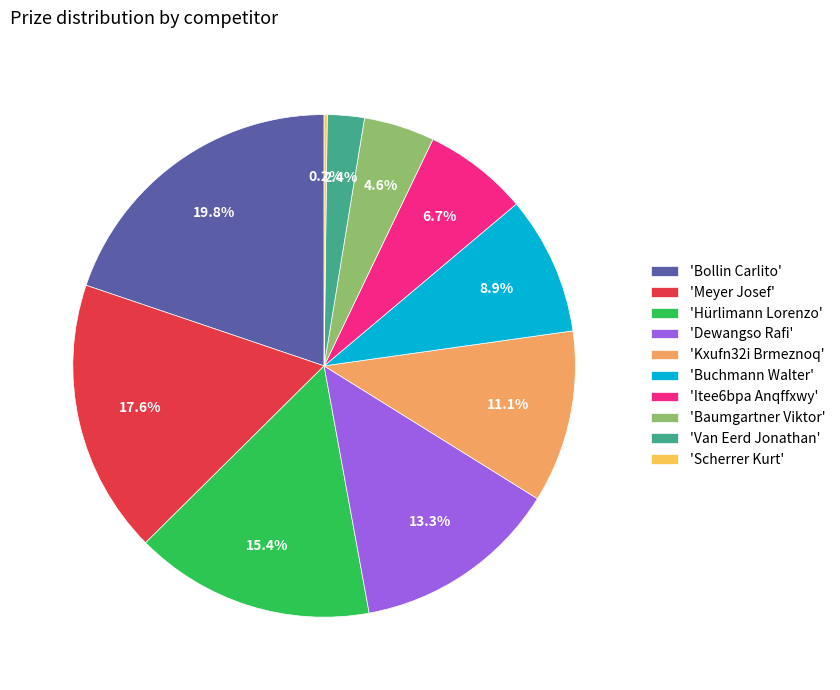

Is there any slice that represents more than half of the pie?

No